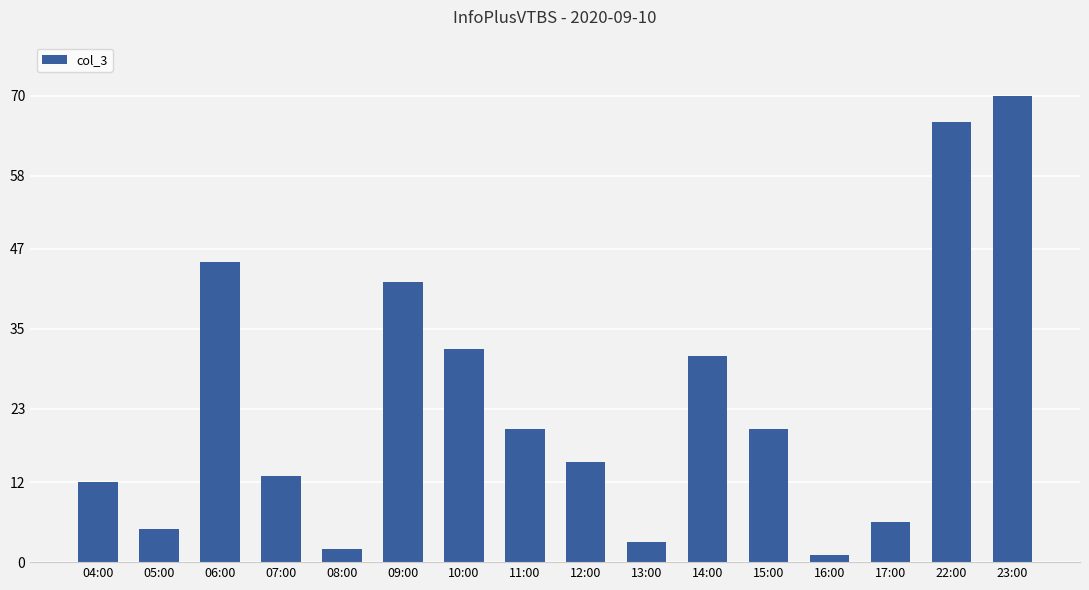

How many series are shown in this chart?

1